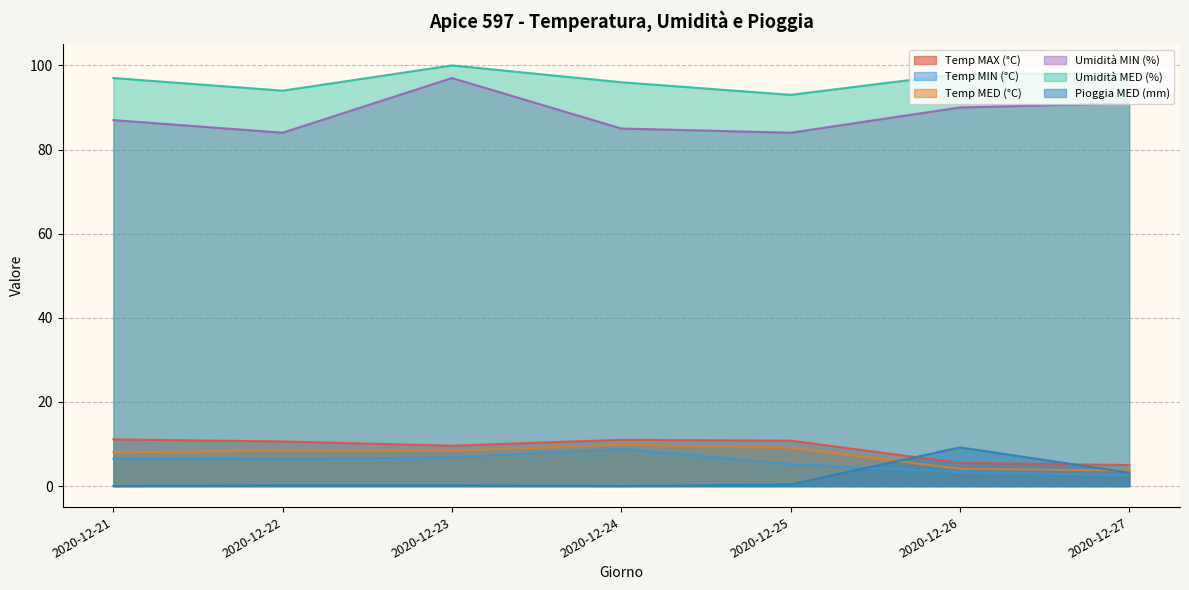

How many lines are shown in the chart?

6